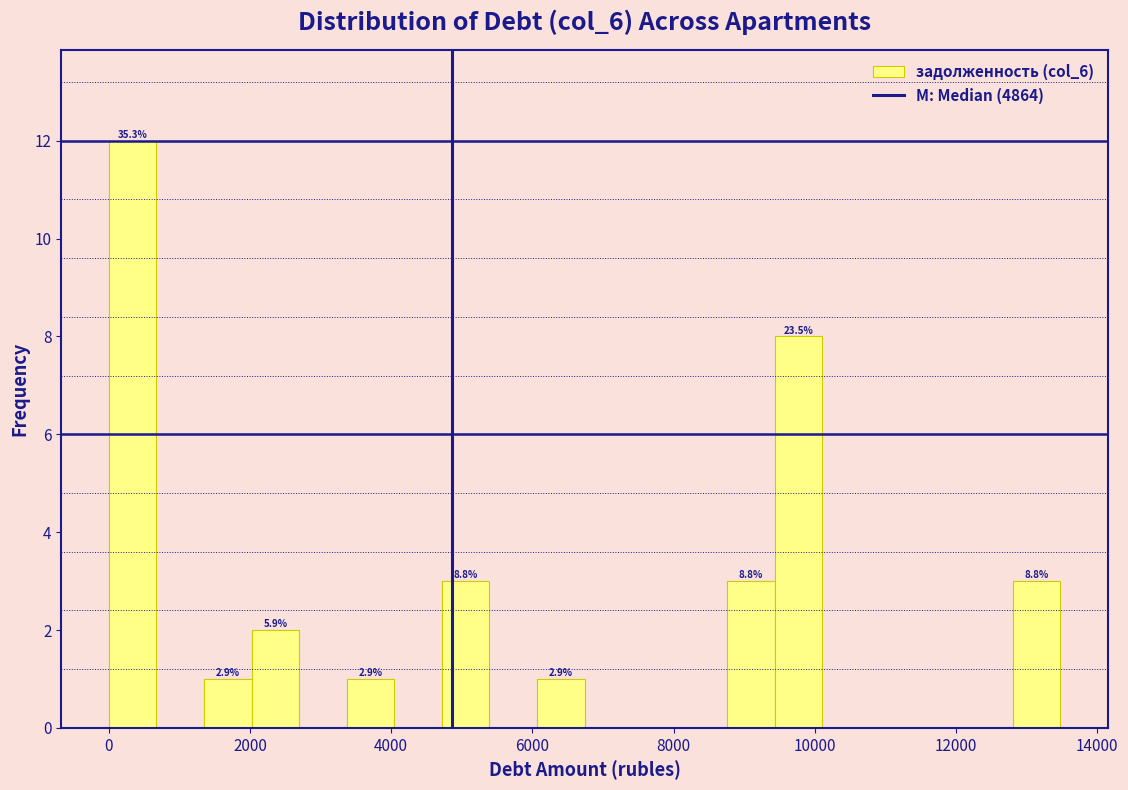

Around what value on the x-axis is the tallest bar? Give the approximate position of its centre, as read against the axis.

400